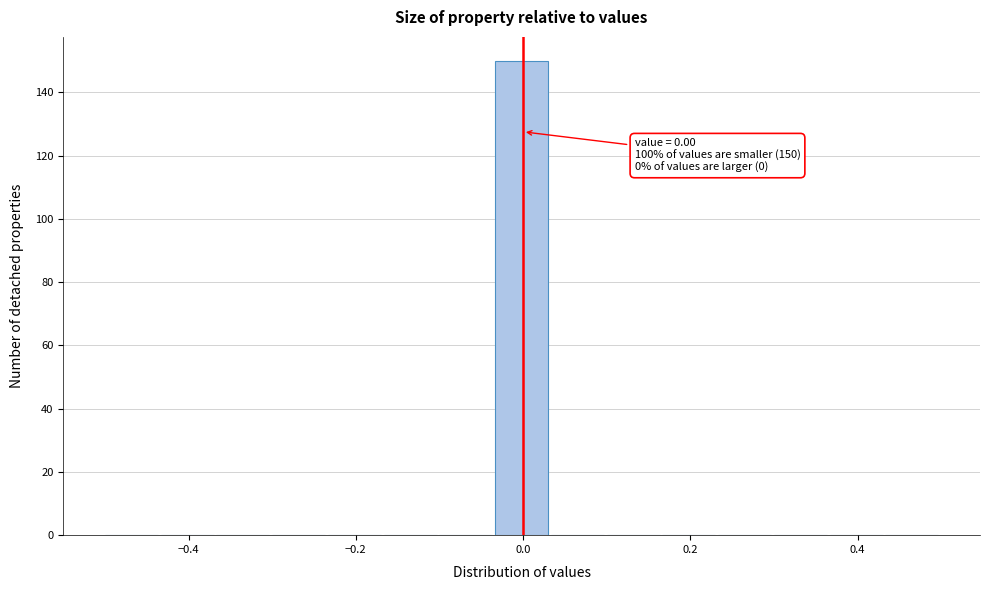

Read against the x-axis, roughly where is the centre of the tallest bar?

0.00